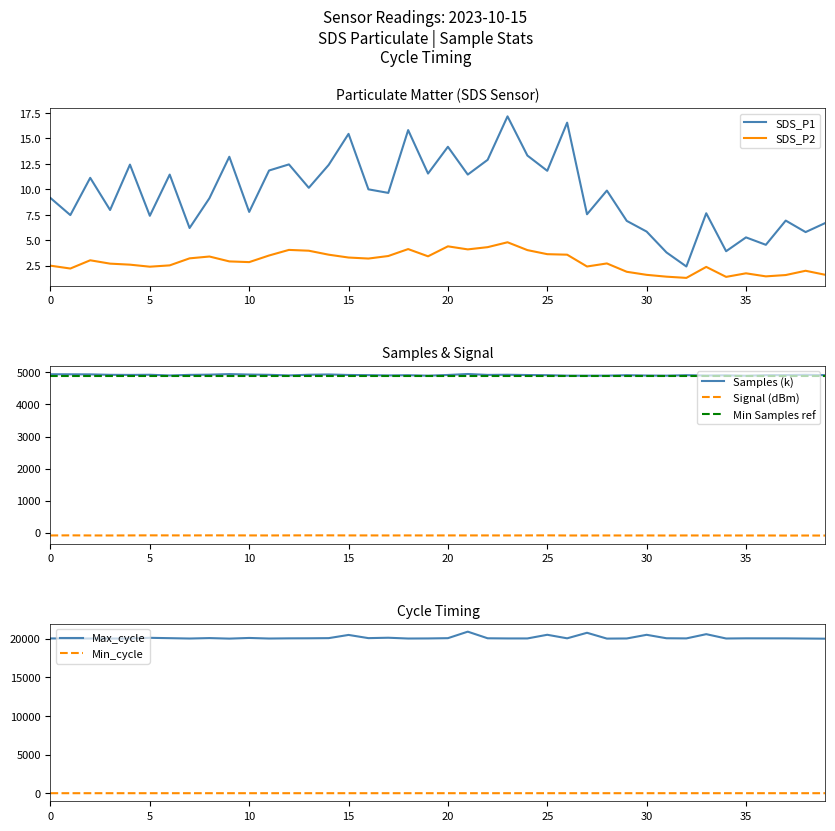

What is the minimum value for Min_cycle?

28